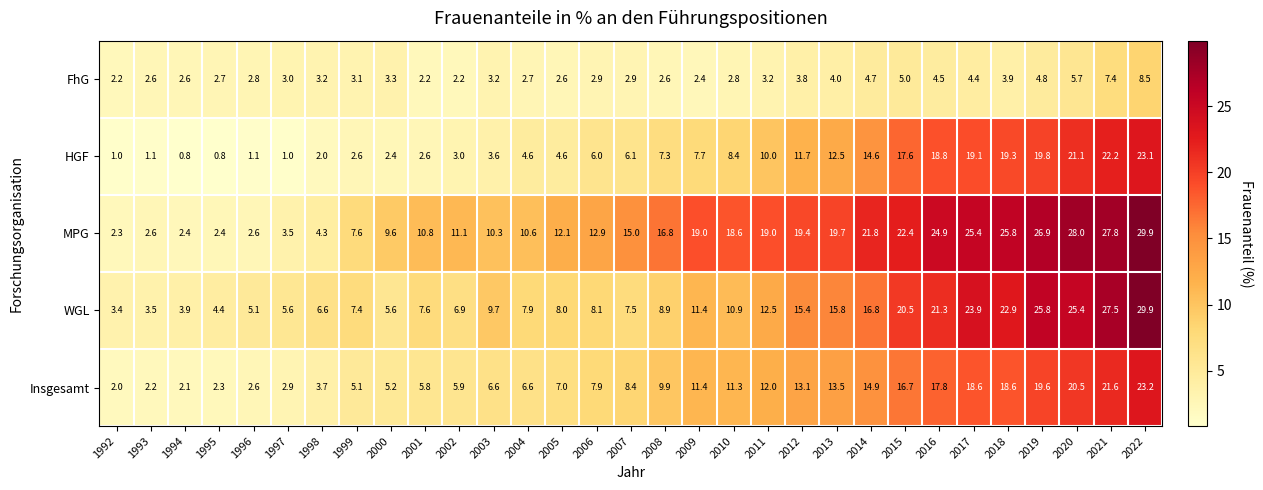

The WGL series shows 37.3 at 2020. True or false?

False